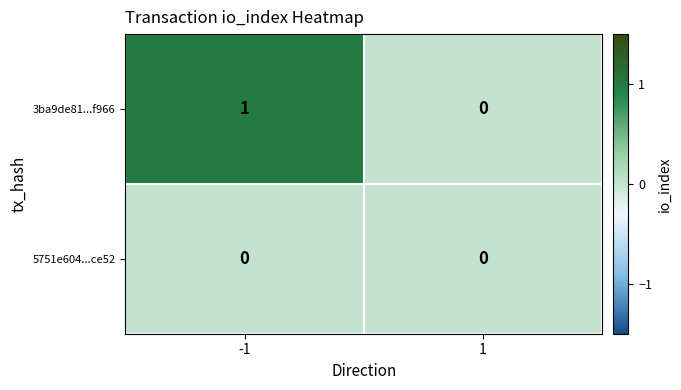

Rank the series by their average value, from highest to lowest.

3ba9de81...f966, 5751e604...ce52